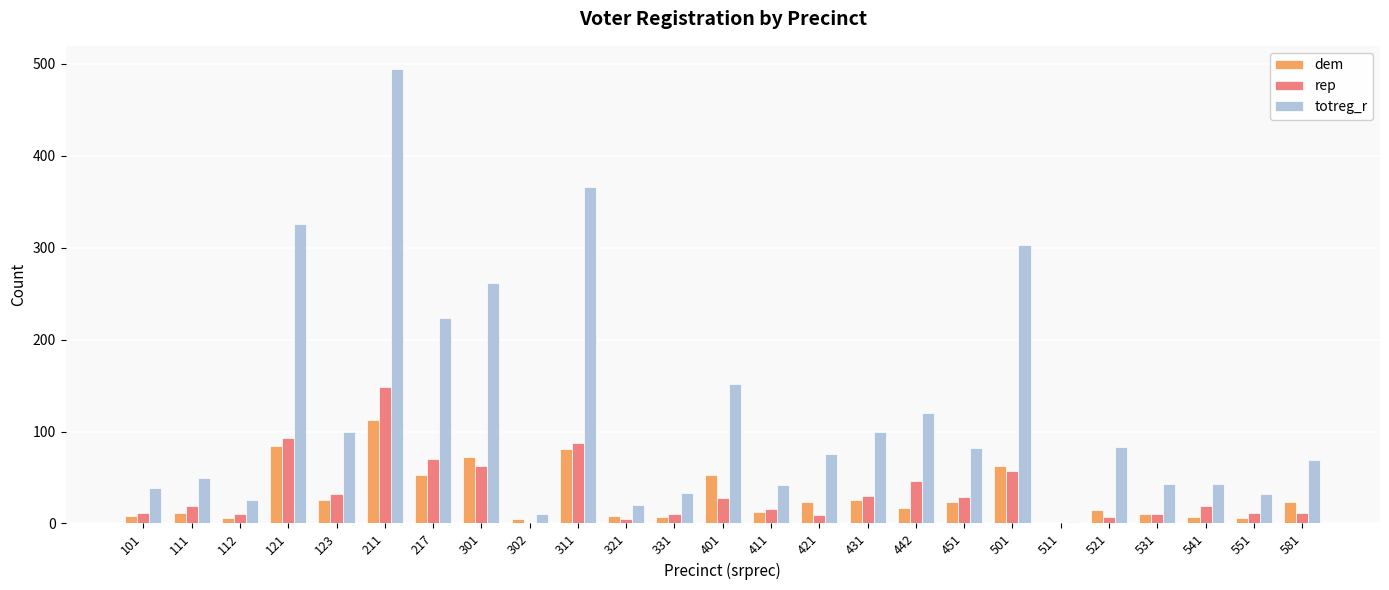

Is it true that dem equals 95 at 401?

False